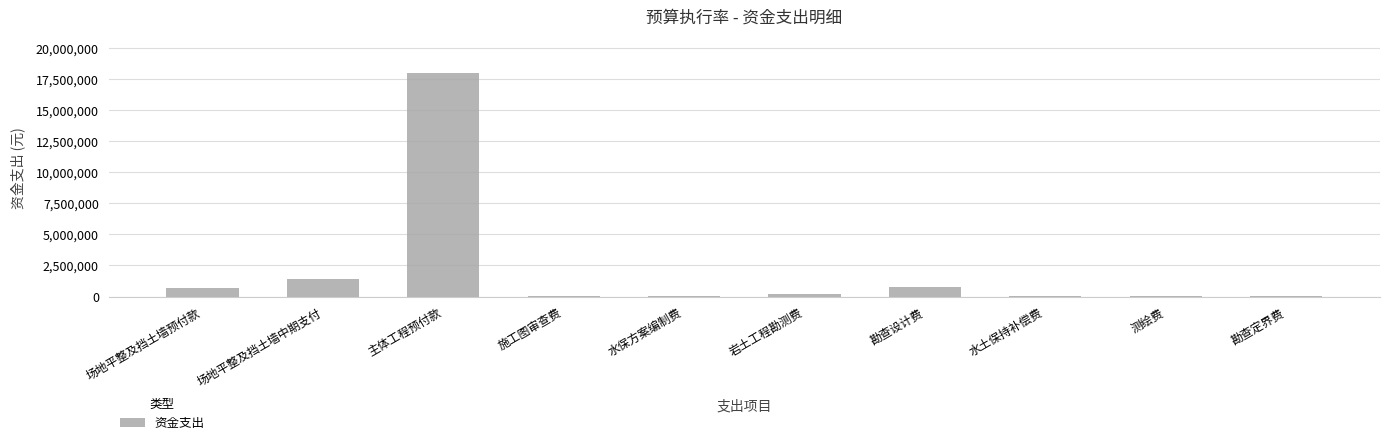

How many distinct data groups are displayed?

1